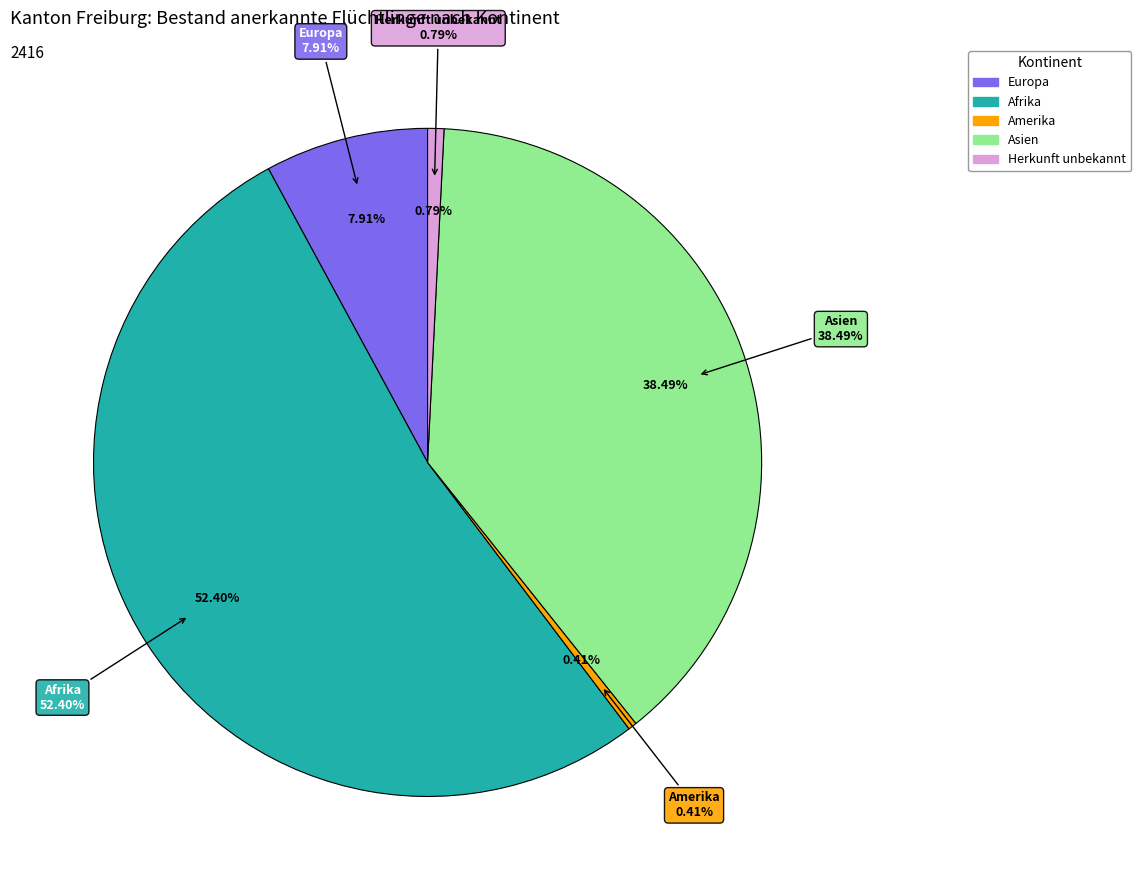

Is it true that Ozeanien is 0% of the pie?

True